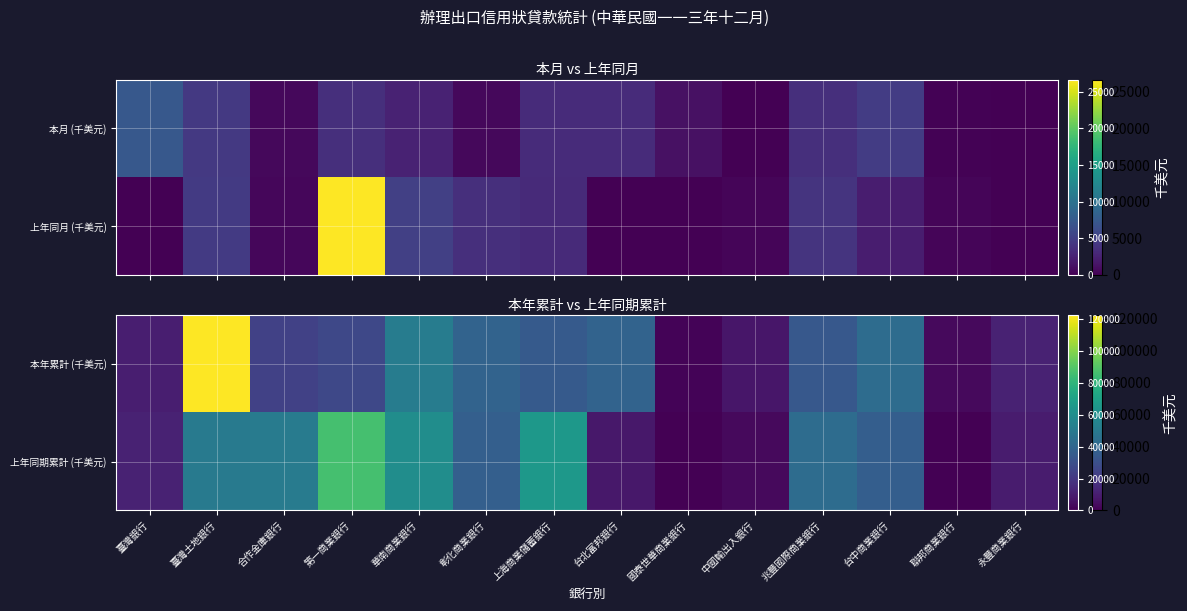

Where does the 本年累計 (千美元) series first go above 33484?

臺灣土地銀行